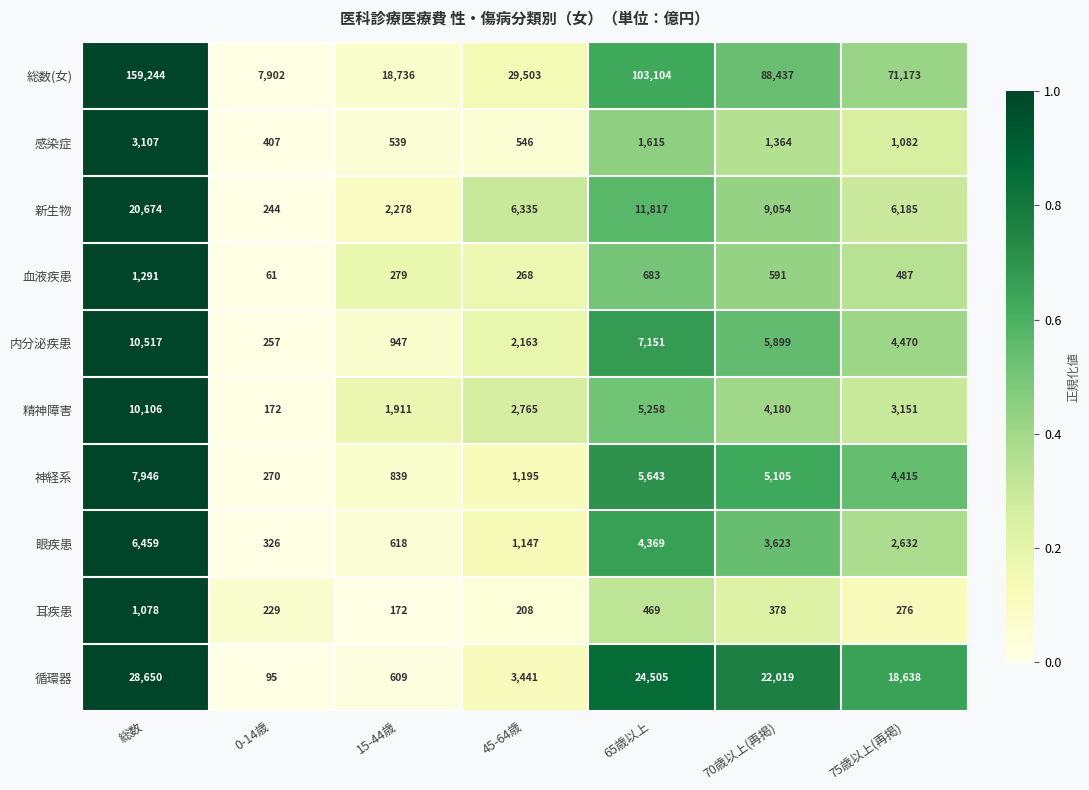

What is the difference between the maximum and minimum values in the 精神障害 series?

9934